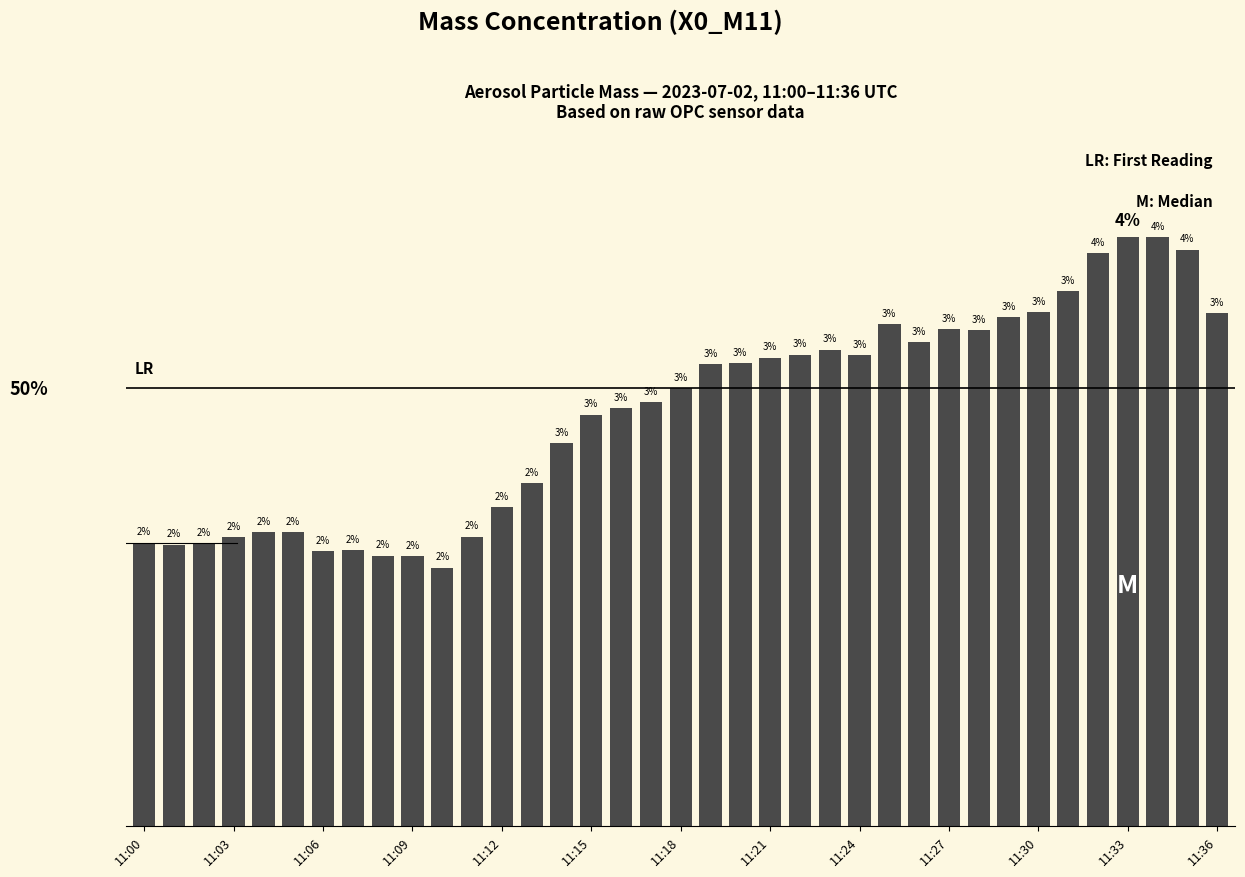

Does the chart contain any negative values?

No